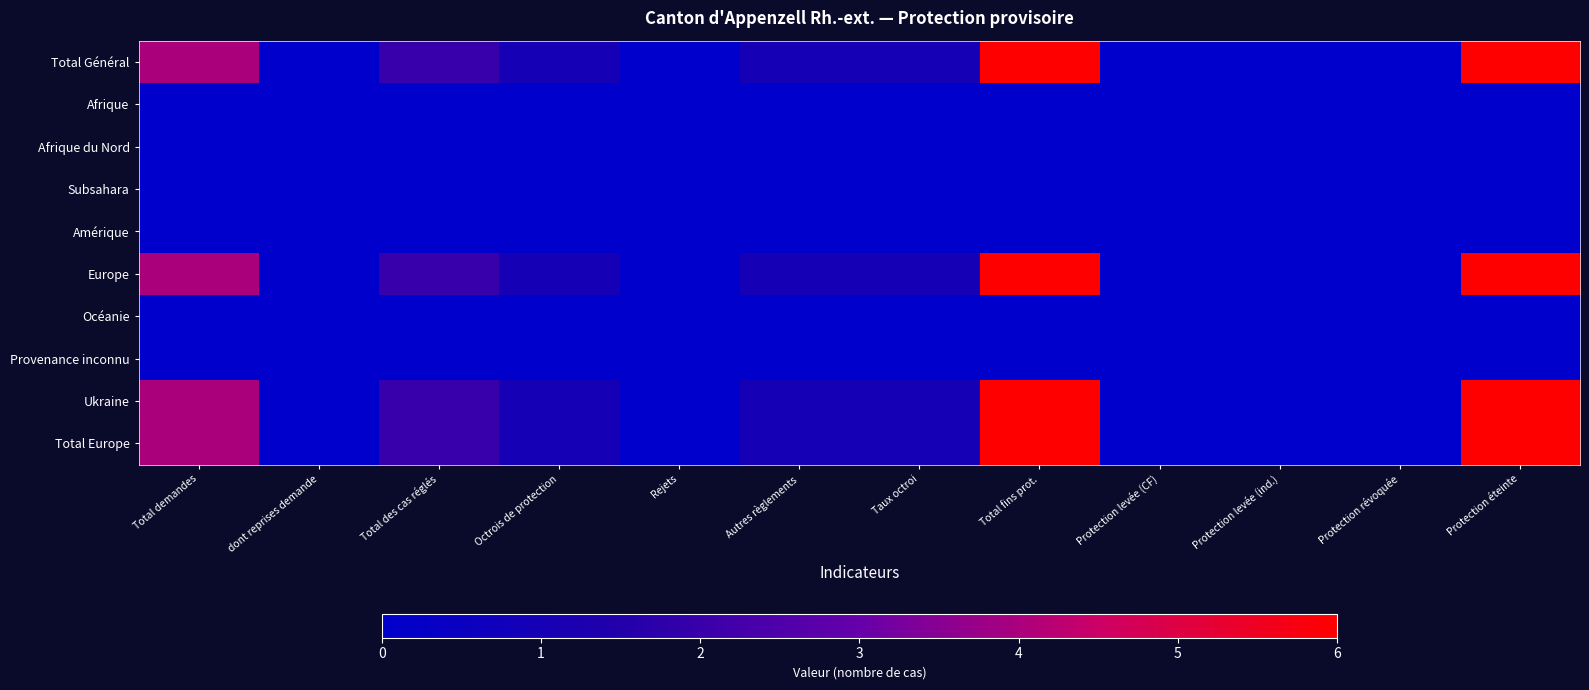

Which series changed the most between dont reprises demande and Protection révoquée?

Total Général